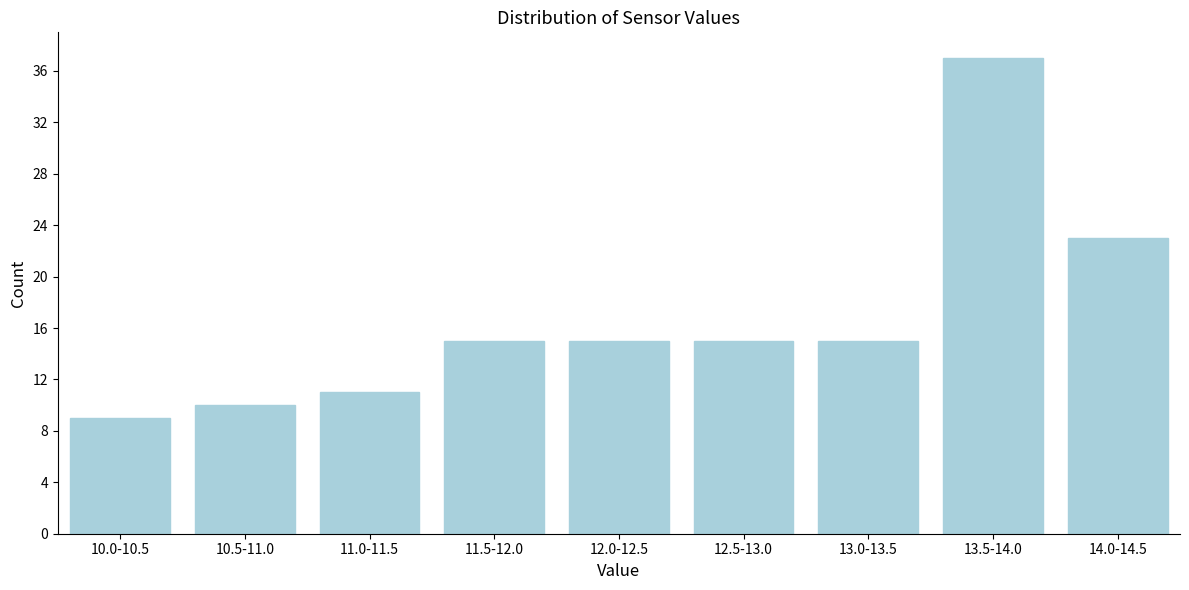

Reading left to right, what are all the values shown in this chart?

10.0-10.5=9	10.5-11.0=10	11.0-11.5=11	11.5-12.0=15	12.0-12.5=15	12.5-13.0=15	13.0-13.5=15	13.5-14.0=37	14.0-14.5=23